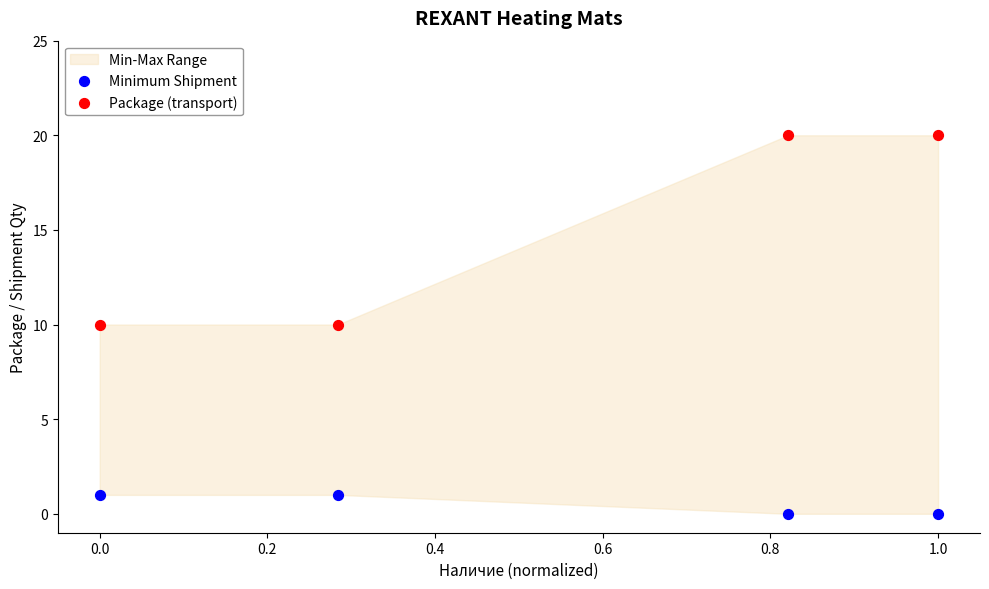

Across all data points, what is the range of Y values (max minus min)?

20